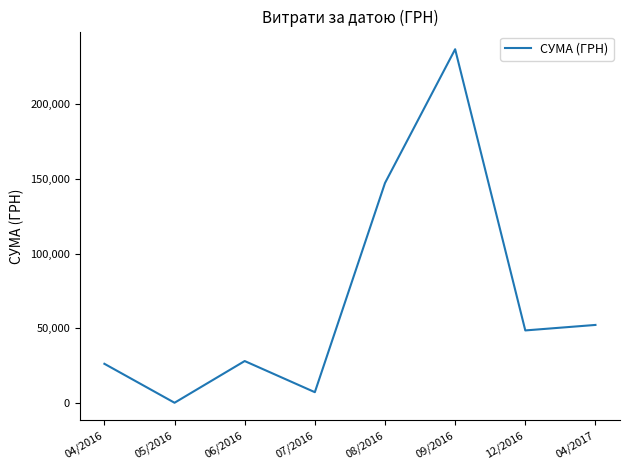

How many values are below 48589?

4